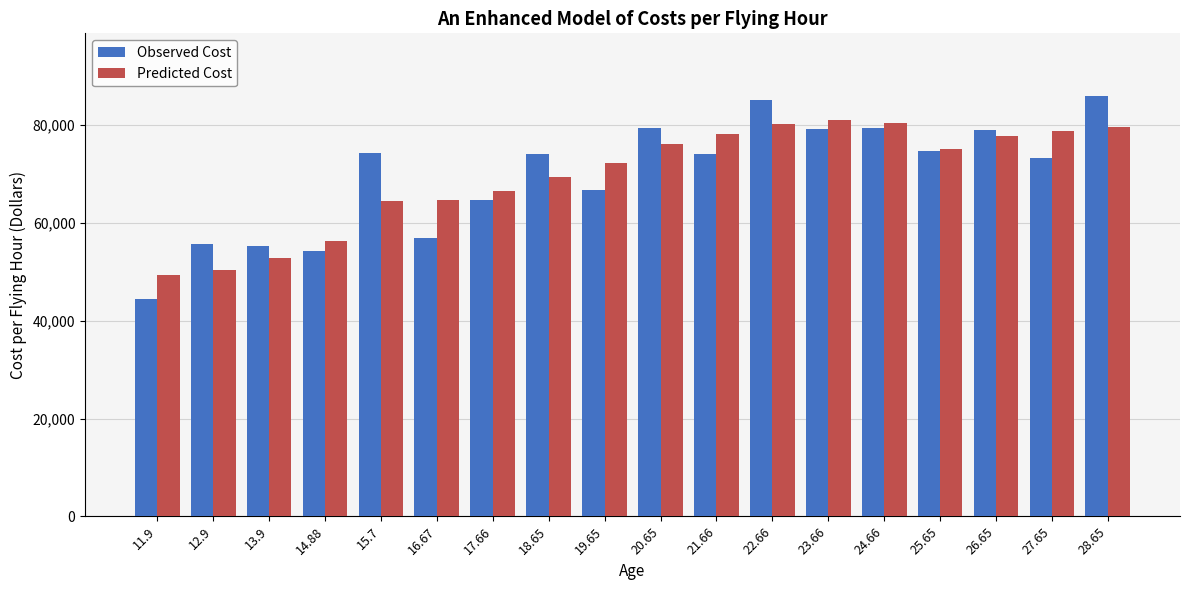

Rank the series at 27.65 from highest to lowest value.

Predicted Cost, Observed Cost